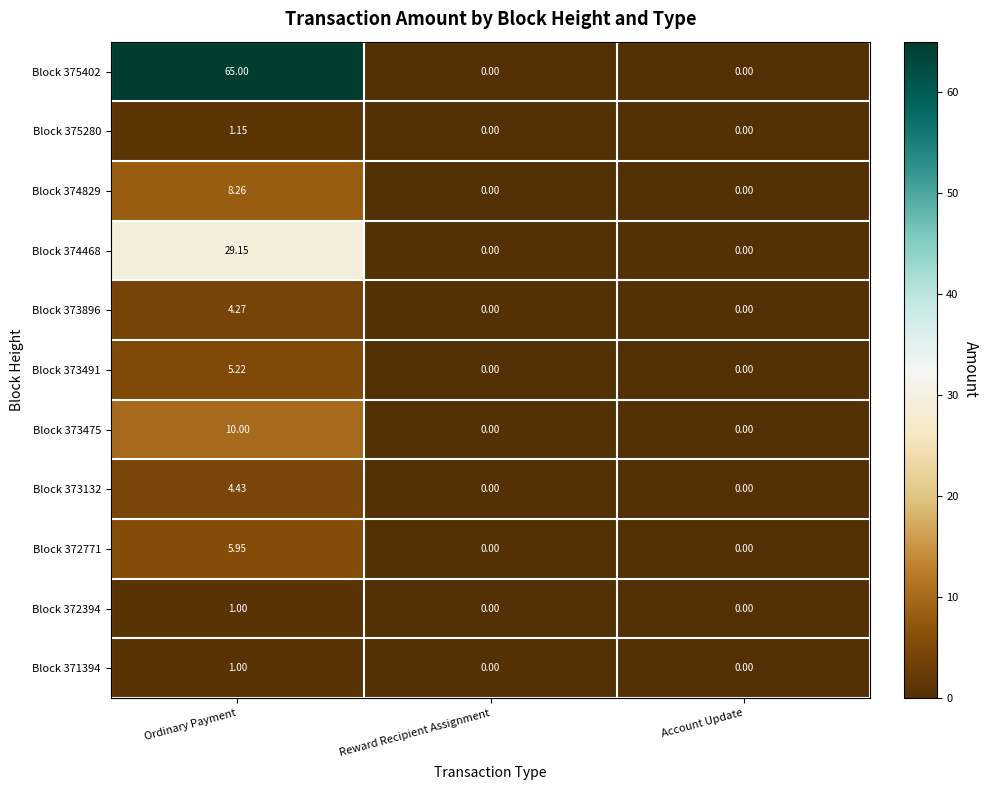

At which label does Block 374829 reach its peak?

Ordinary Payment